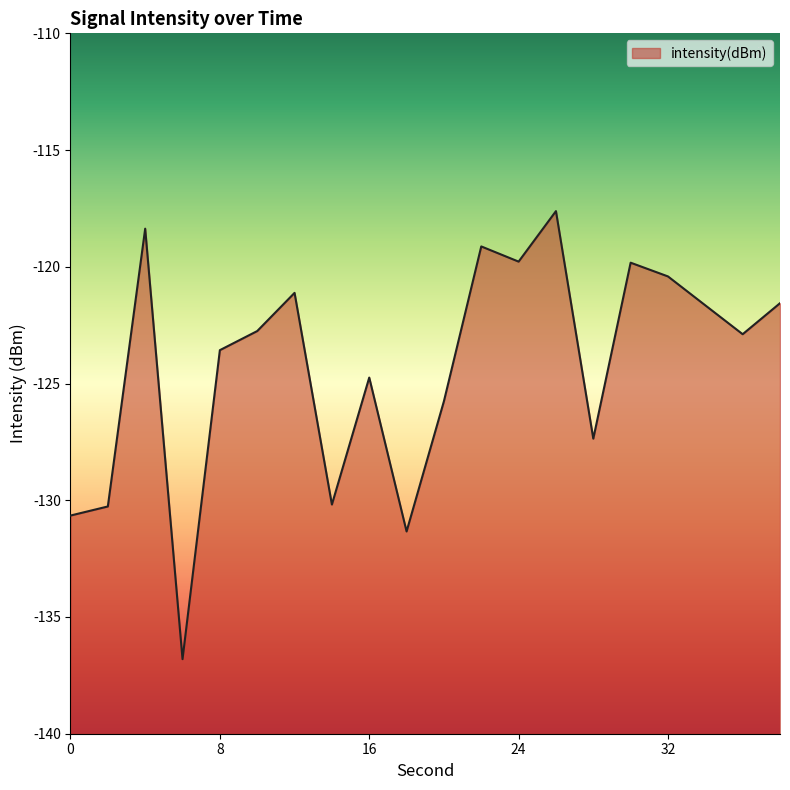

What is the greatest value displayed?

-117.6